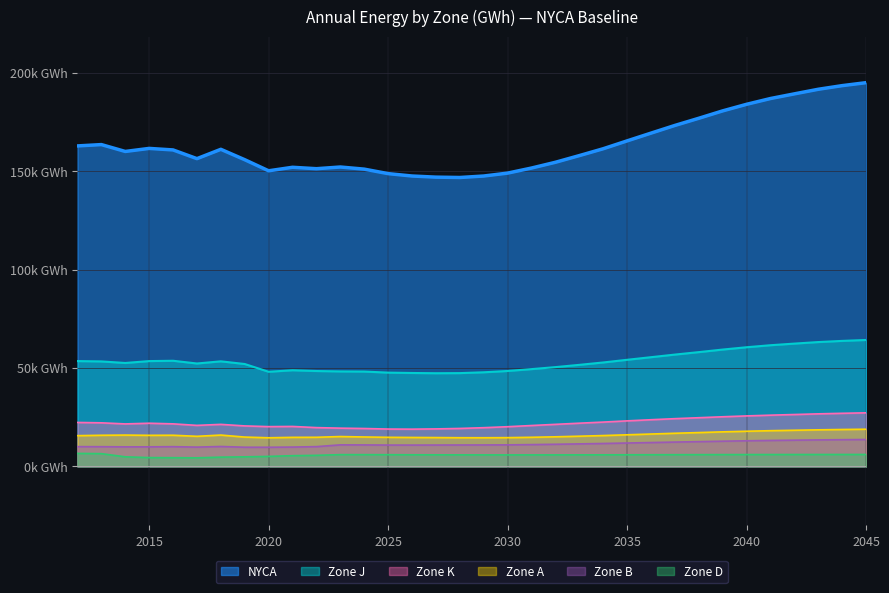

Rank the series by their maximum value, from lowest to highest.

Zone D, Zone B, Zone A, Zone K, Zone J, NYCA